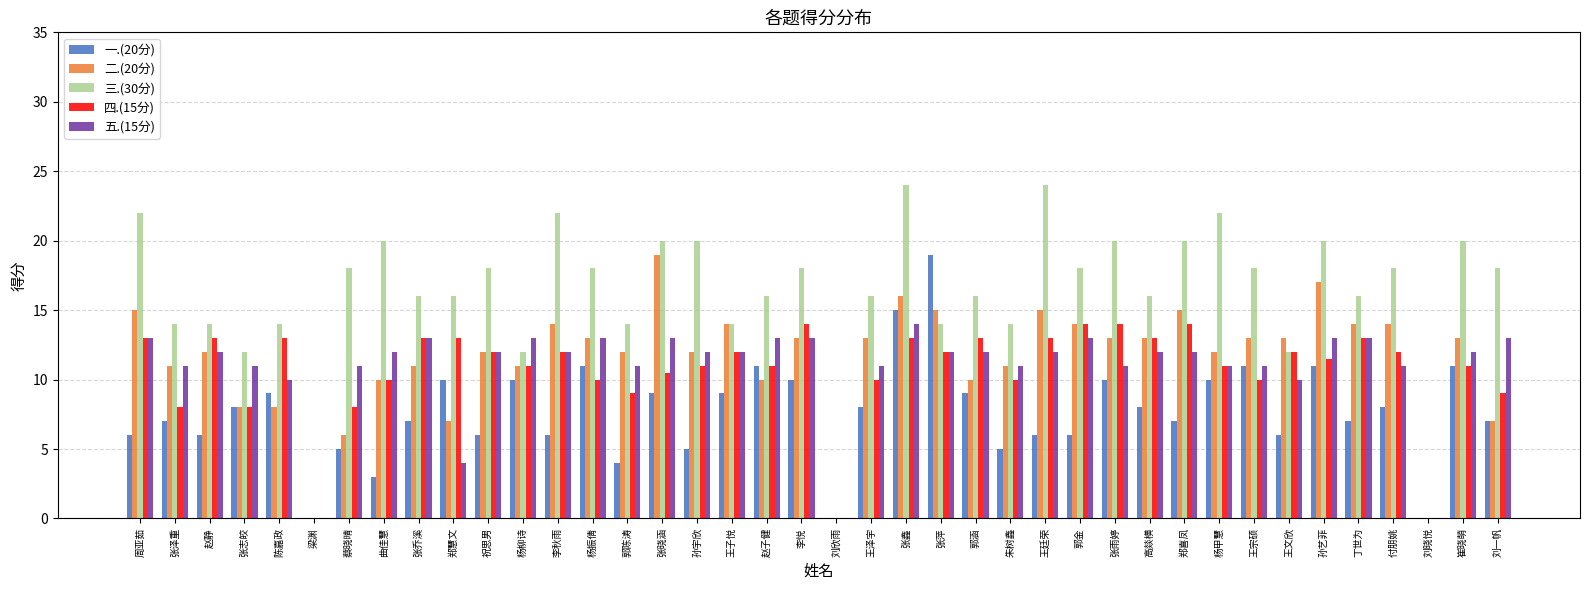

What are all the series names shown in the legend?

一.(20分), 二.(20分), 三.(30分), 四.(15分), 五.(15分)